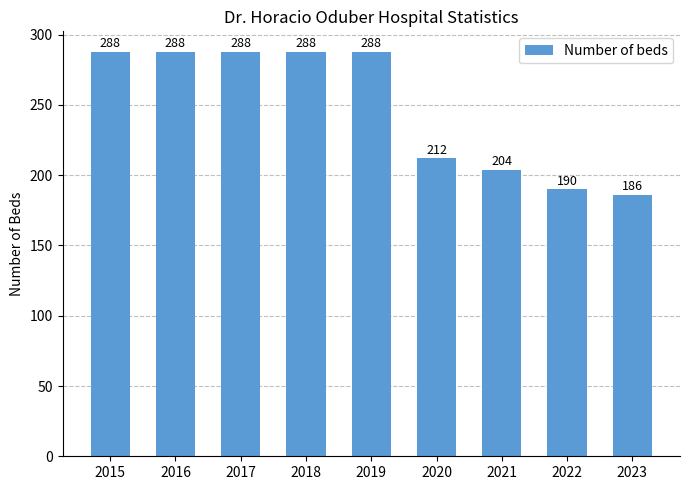

Reading left to right, transcribe all the data shown in this chart.

288	288	288	288	288	212	204	190	186